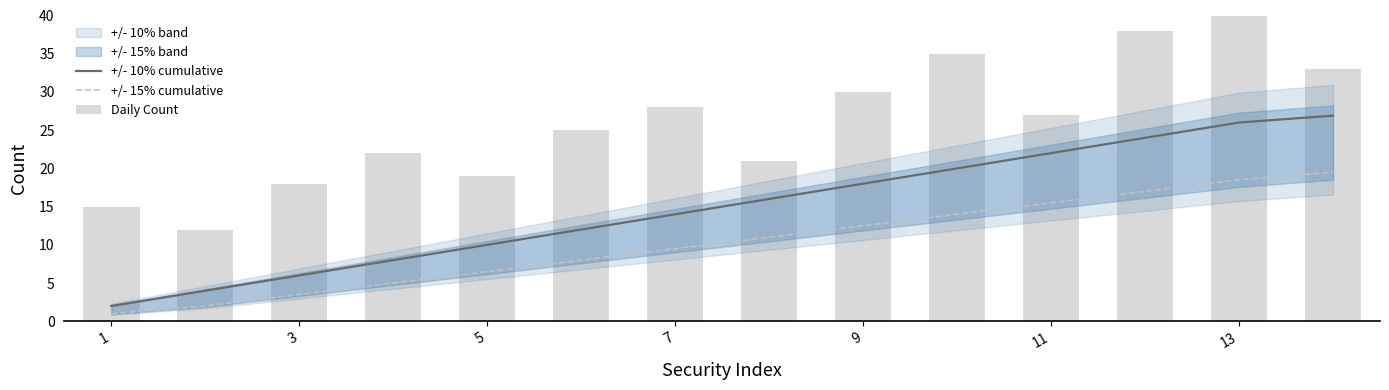

True or false: +/- 10% cumulative and +/- 15% cumulative intersect in this chart.

False